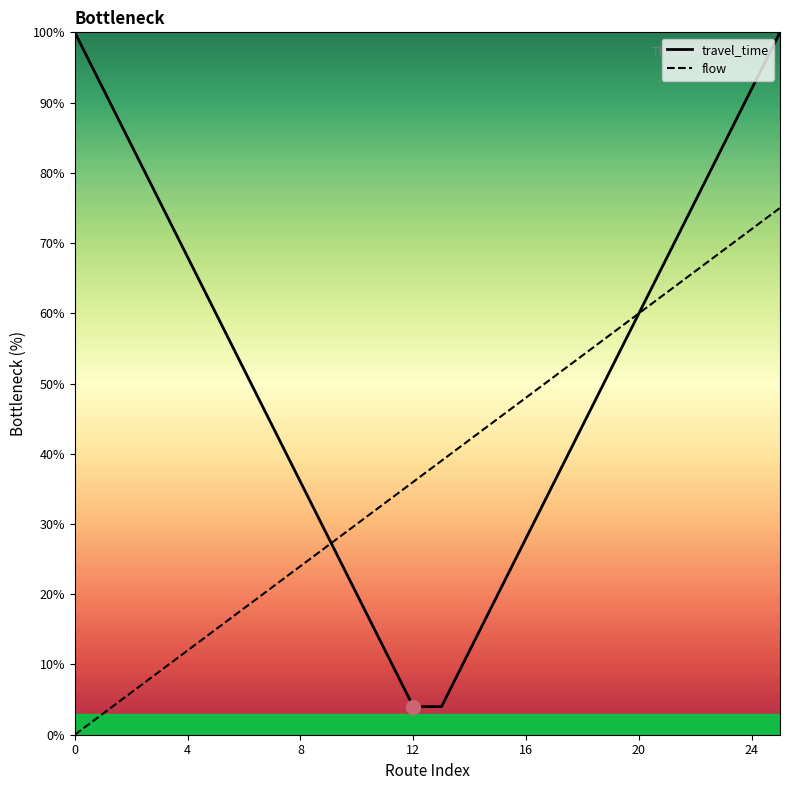

How many times do travel_time and flow cross each other?

1